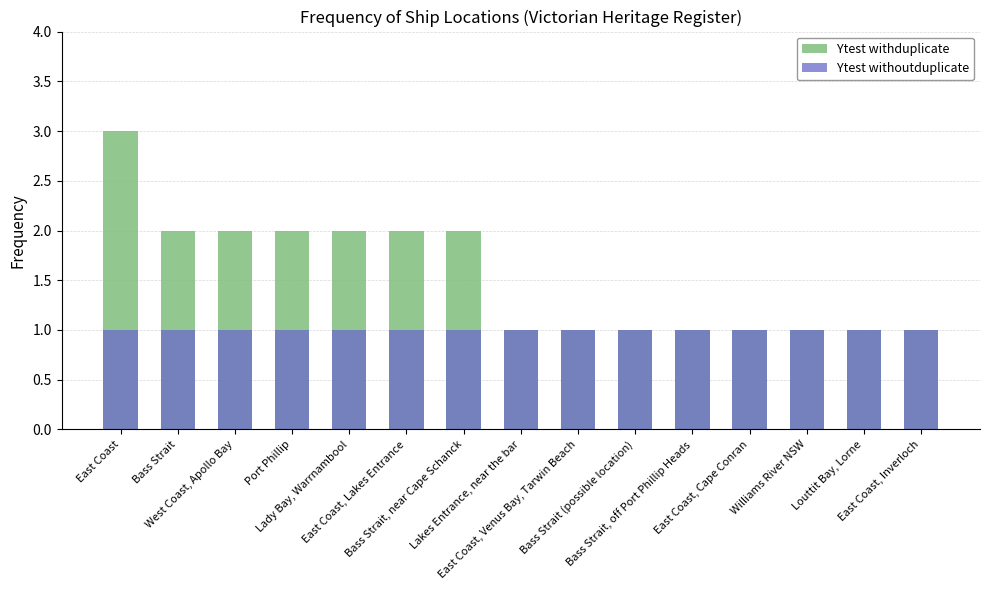

What position from the right is Bass Strait (possible location)?

6